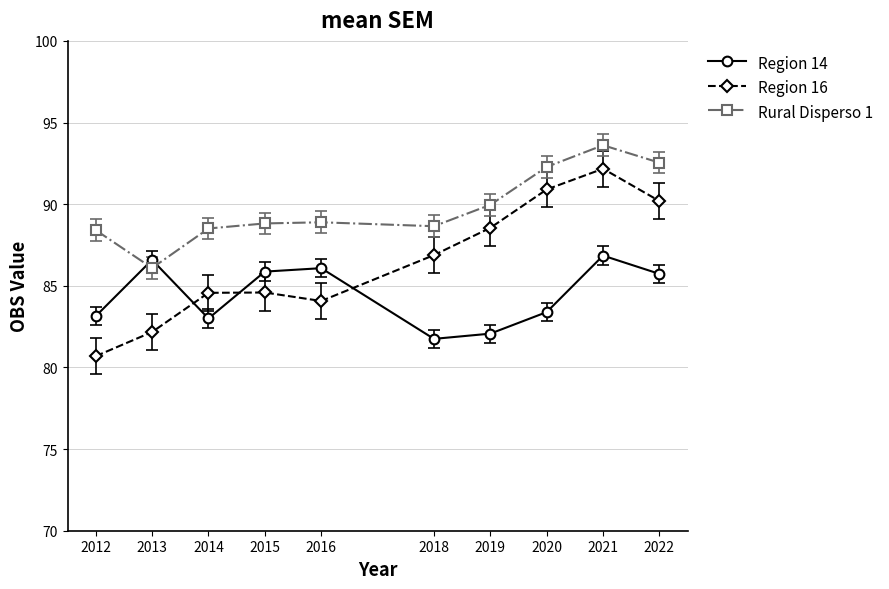

What is the approximate value of Region 16 at 2014?

84.6